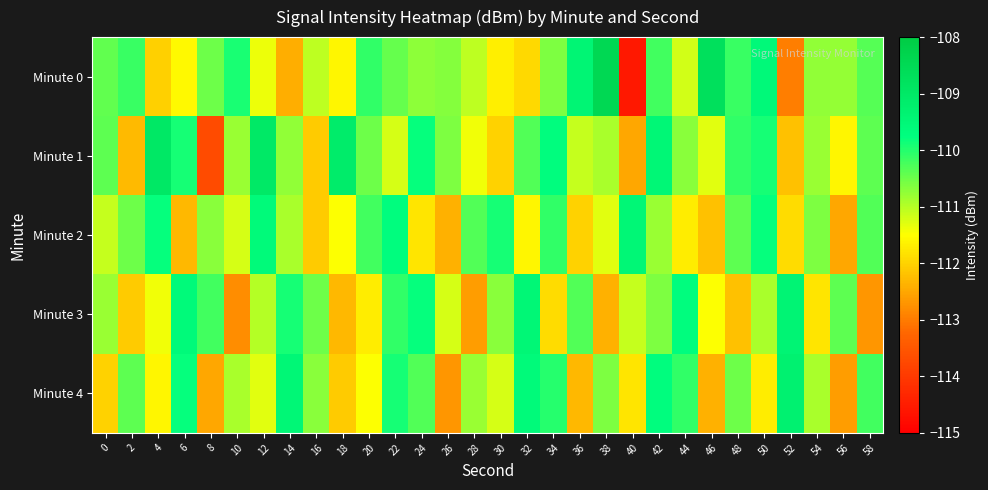

Which series has the largest range (max minus min)?

Minute 0